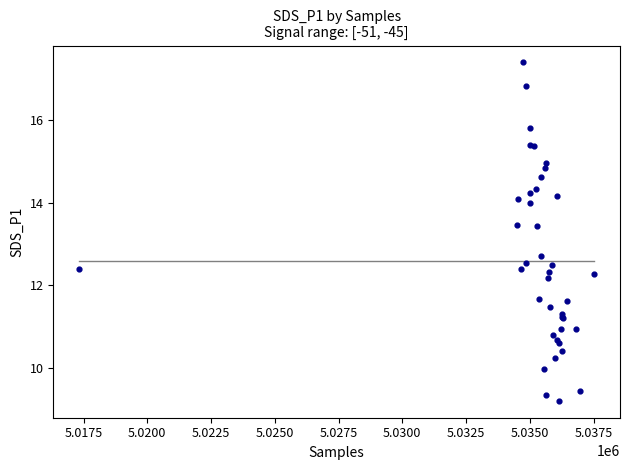

What Y value in the scatter plot is closest to 13?

12.7